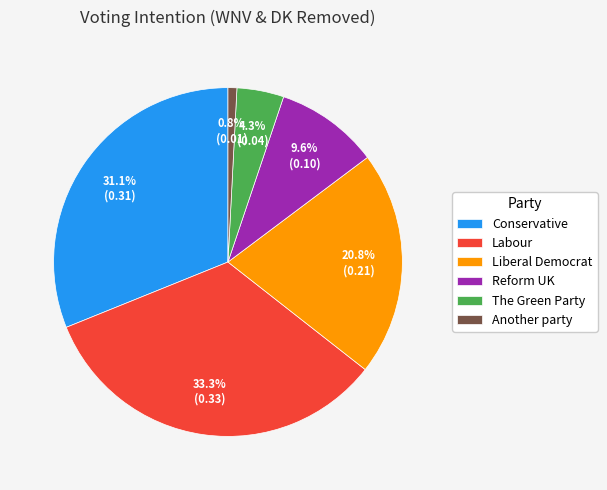

To the nearest percent, what percentage of the pie is Conservative?

31%